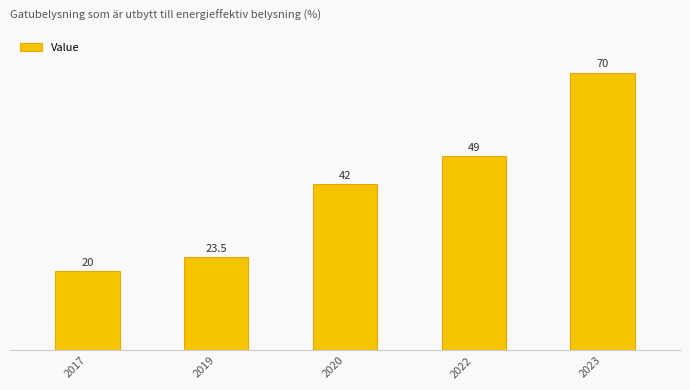

Read the value at 2020.

42.0